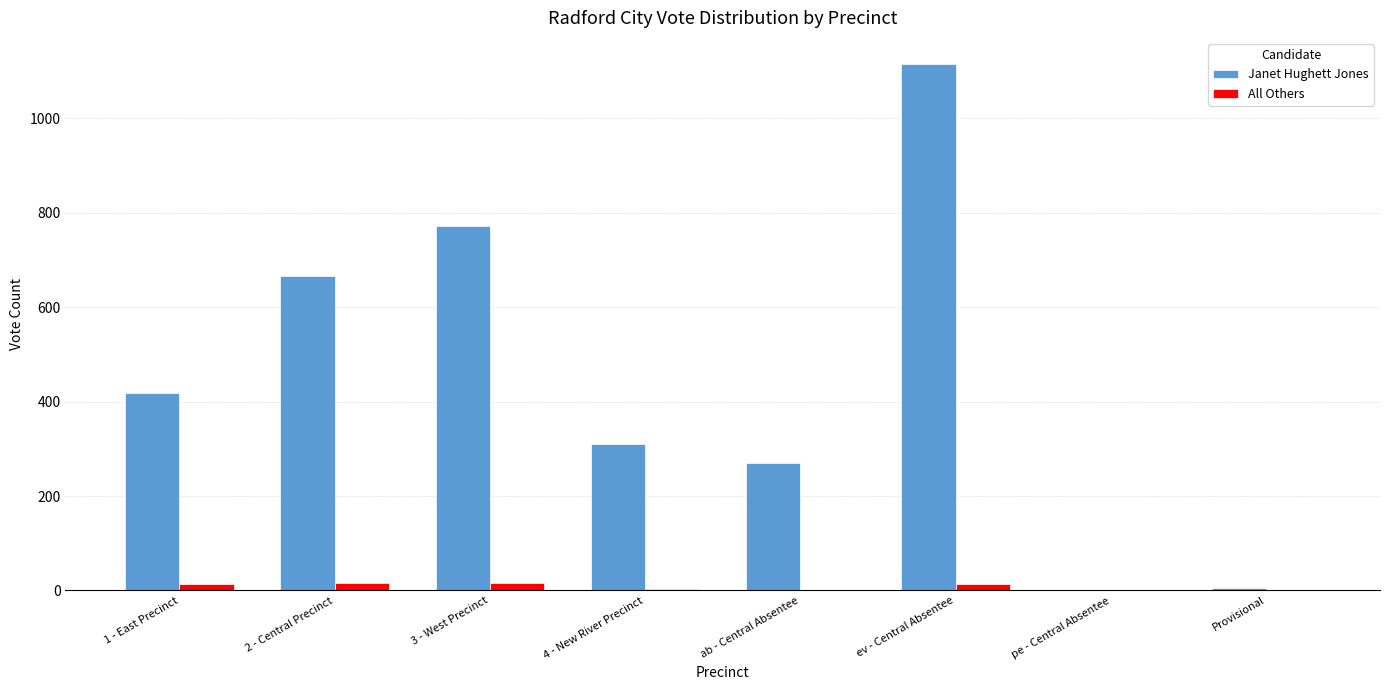

Is it true that Janet Hughett Jones equals 576 at ev - Central Absentee?

False